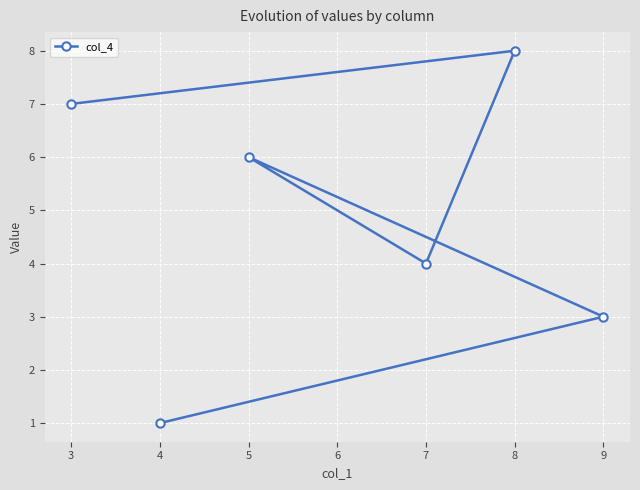

List the labels in order of value, smallest first.

4, 9, 7, 5, 3, 8